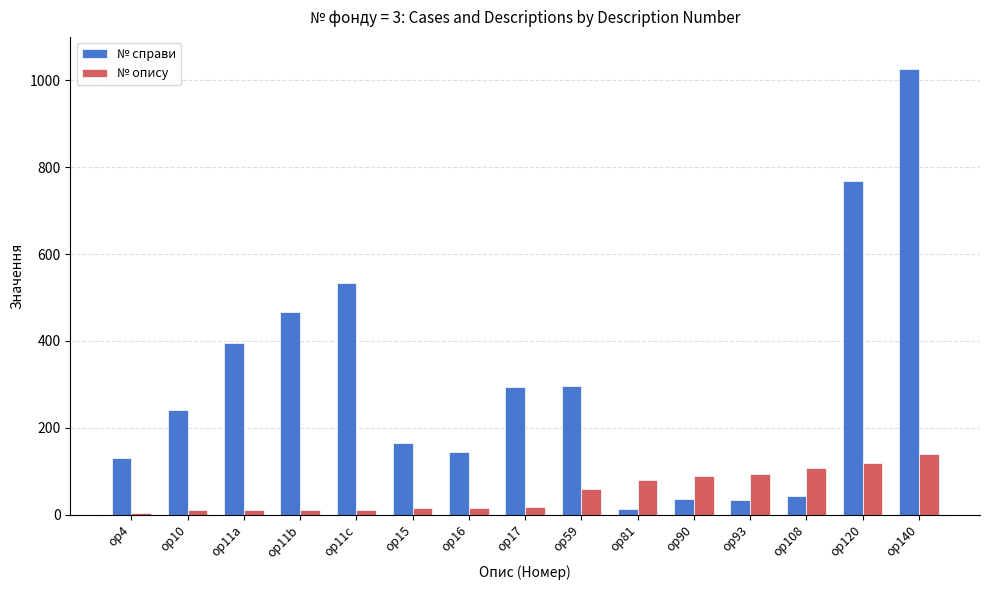

Is it true that № опису equals 59 at op59?

True